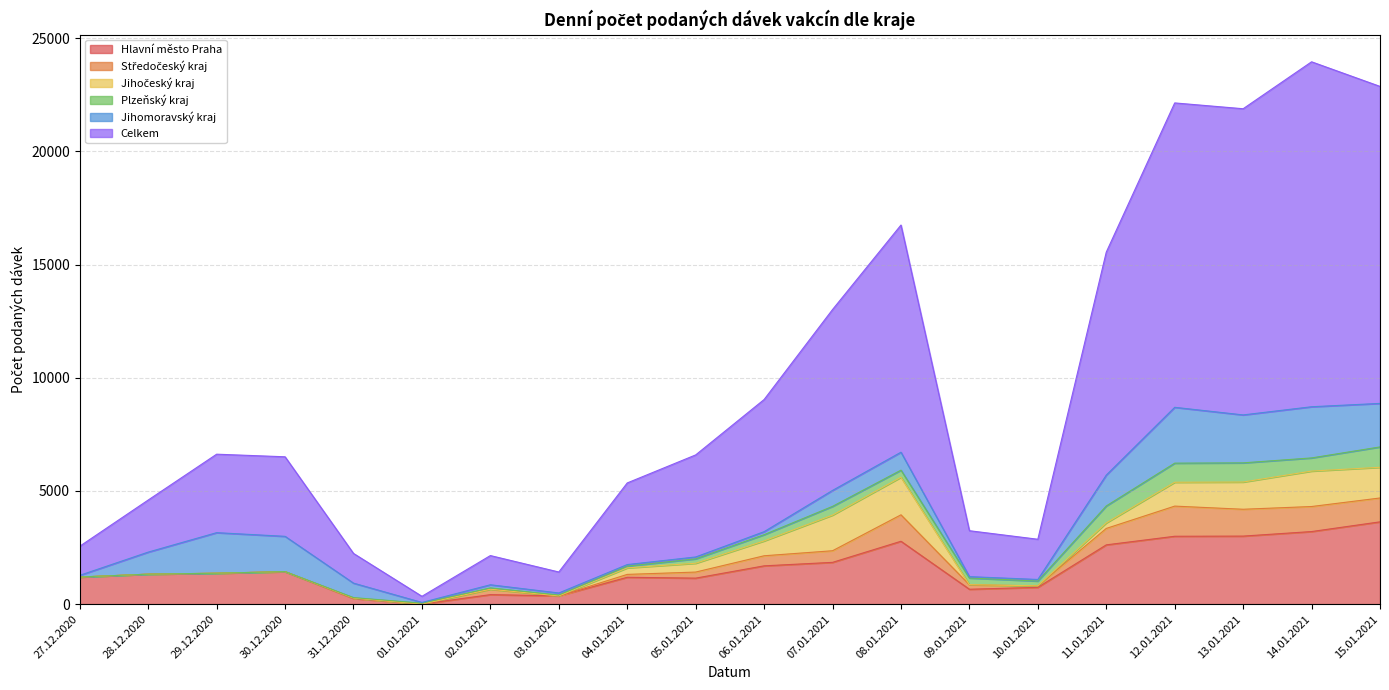

Reading right to left, list all the values displayed in this chart.

Hlavní město Praha: 3636	3207	3006	2999	2619	742	658	2778	1846	1692	1149	1187	365	420	3	251	1435	1363	1324	1195
Středočeský kraj: 1054	1106	1186	1332	726	66	196	1168	513	445	268	127	0	236	1	18	0	3	0	2
Jihočeský kraj: 1356	1566	1203	1054	245	1	6	1661	1575	656	390	288	1	3	2	0	1	1	0	1
Plzeňský kraj: 900	581	847	844	748	211	295	313	386	276	194	79	38	59	38	20	2	0	0	1
Jihomoravský kraj: 1923	2261	2118	2467	1364	70	60	793	705	133	83	67	89	138	31	639	1558	1791	975	74
Celkem: 14005	15240	13527	13448	9851	1777	2029	10036	7991	5838	4509	3607	927	1290	271	1312	3514	3467	2301	1286